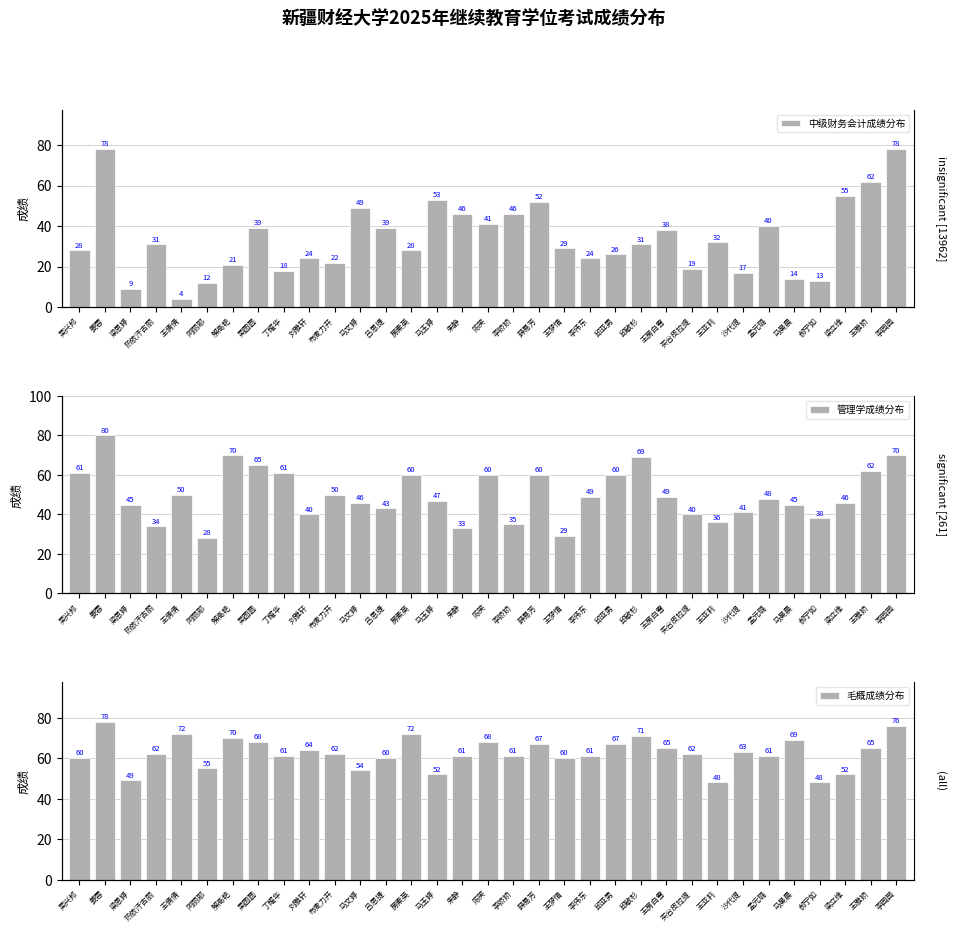

At which category is the sum across all series the highest?

姜蓉